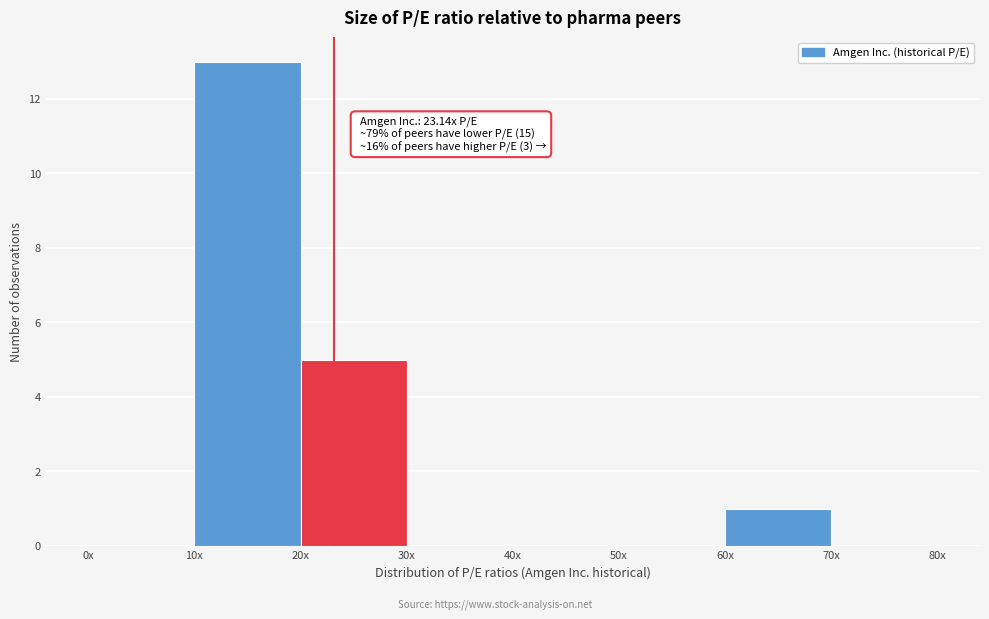

Reading right to left, what are all the values shown in this chart?

70x=0	60x=1	50x=0	40x=0	30x=0	20x=5	10x=13	0x=0